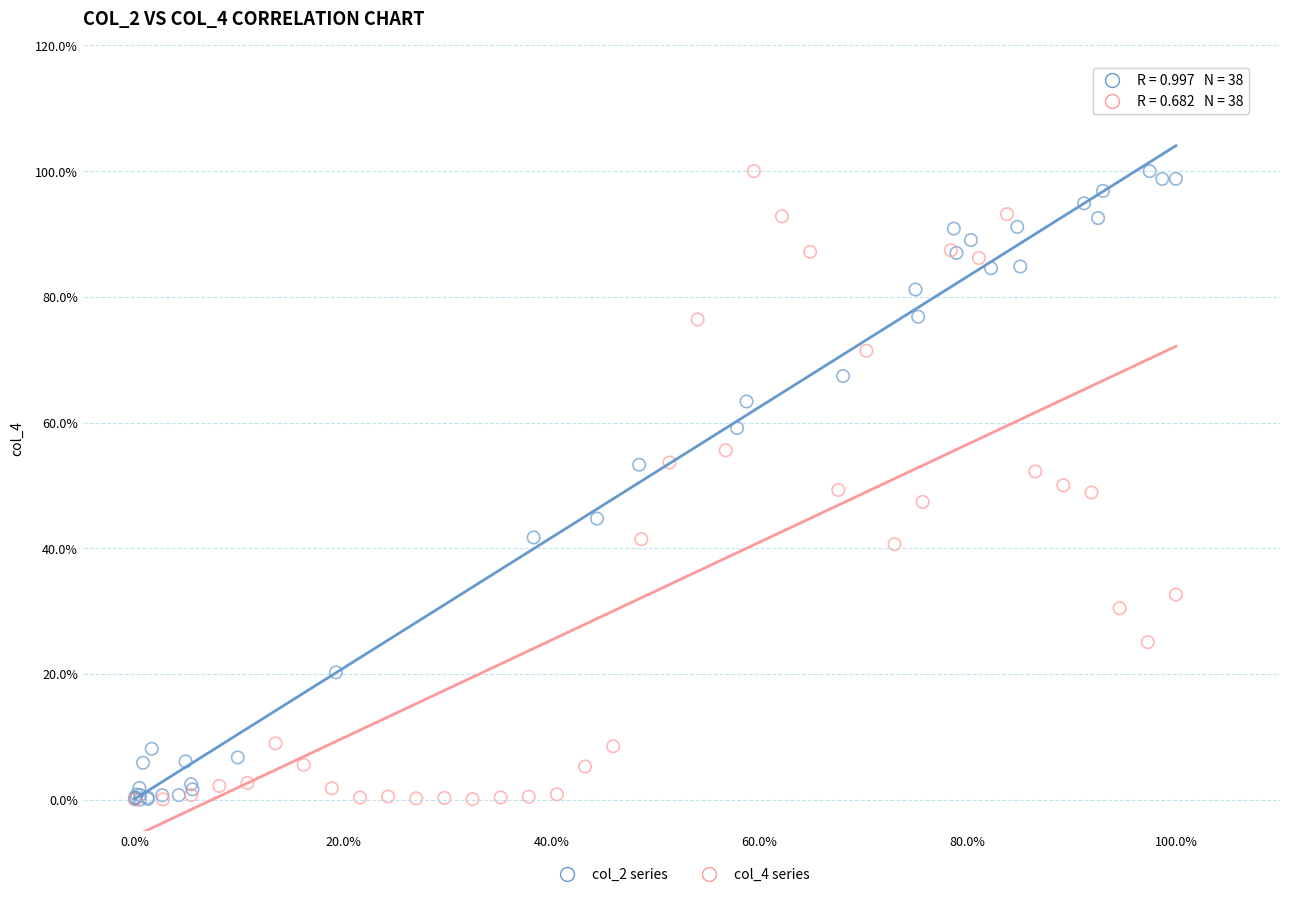

What are all the series names shown in the legend?

col_2 series, col_4 series